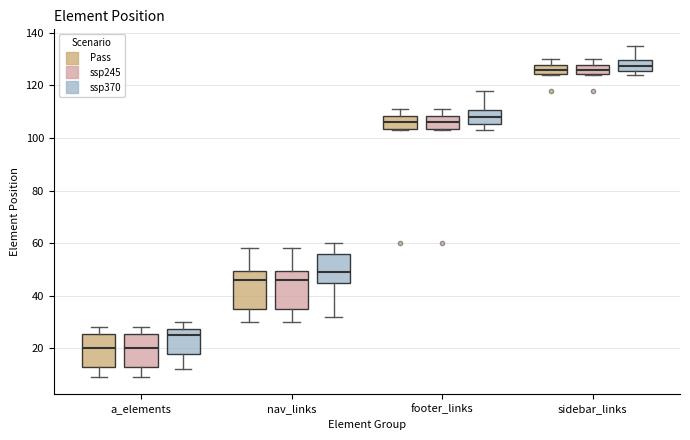

Where does the upper whisker of the box for nav_links (Pass) end on the y-axis? The values are not printed on the chart, so give them approximately, as read against the axis.

58